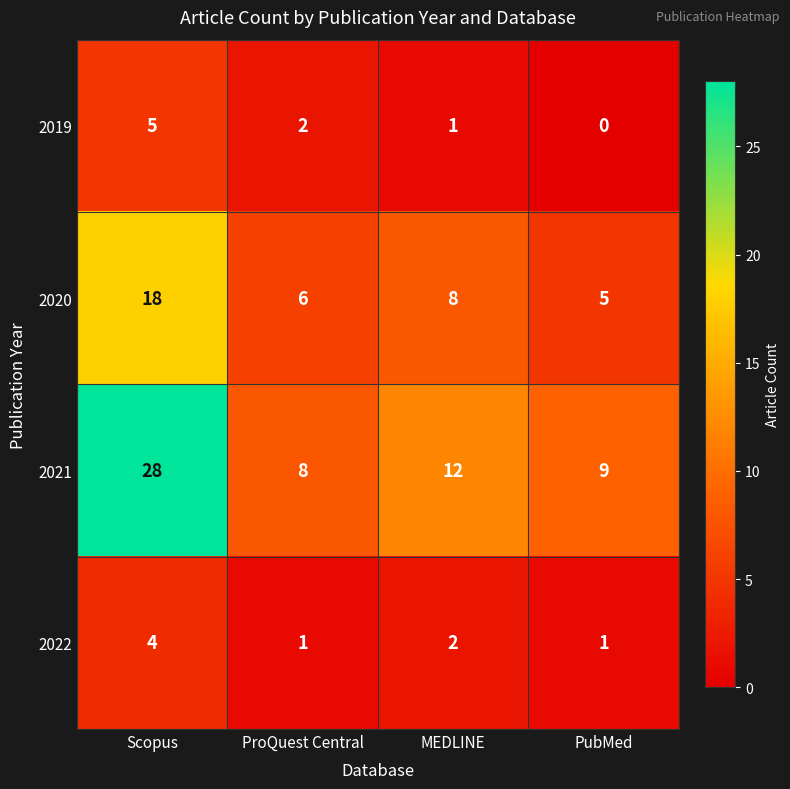

The 2020 series shows 5 at PubMed. True or false?

True